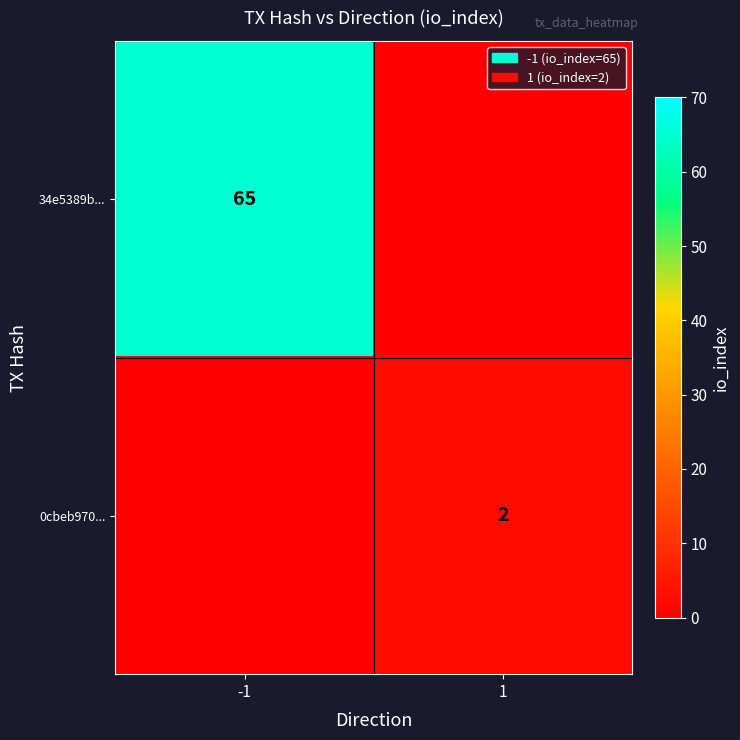

The 0cbeb970... series shows 3 at 1. True or false?

False